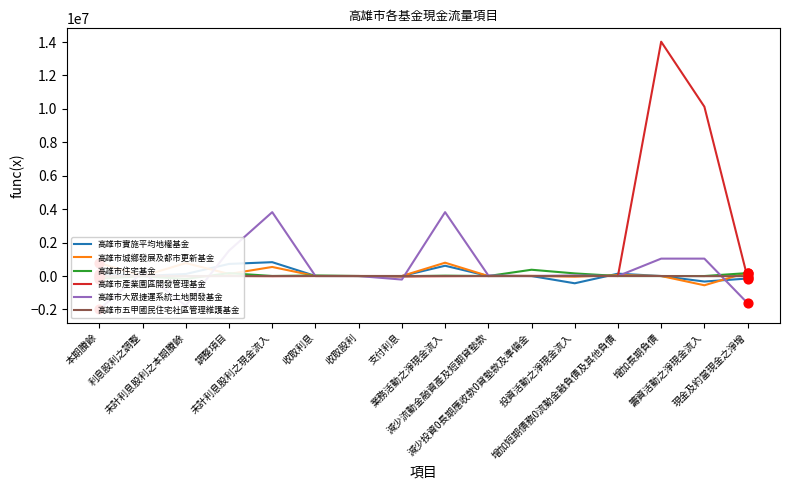

What are all the series names shown in the legend?

高雄市實施平均地權基金, 高雄市城鄉發展及都市更新基金, 高雄市住宅基金, 高雄市產業園區開發管理基金, 高雄市大眾捷運系統土地開發基金, 高雄市五甲國民住宅社區管理維護基金